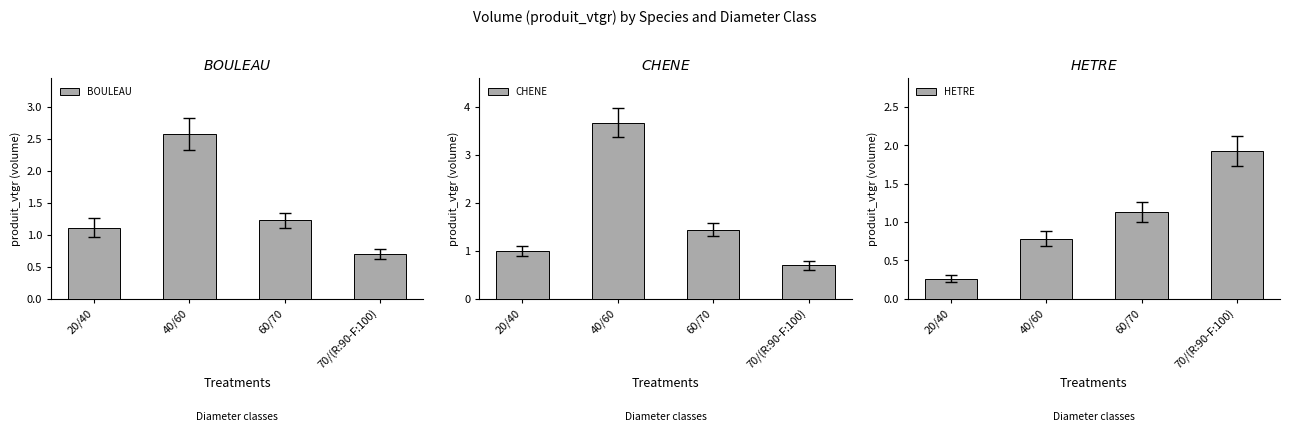

Is the value of HETRE at 40/60 greater than the value of BOULEAU at 40/60?

No